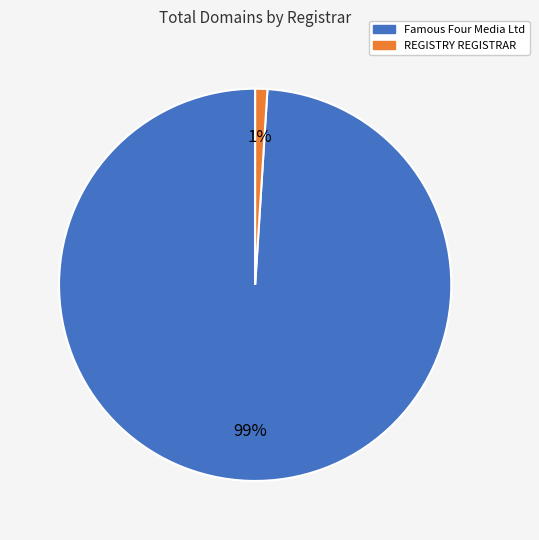

Does REGISTRY REGISTRAR account for over 50% of the chart?

No